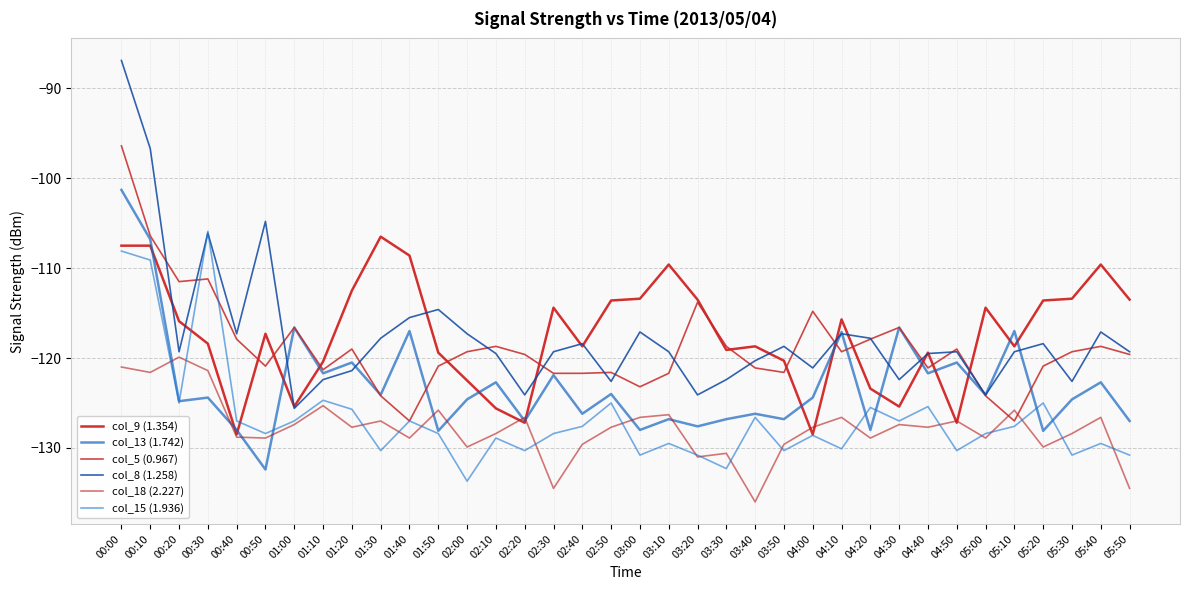

What is the value of the col_8 (1.258) point at the 6th from the left?

-104.8